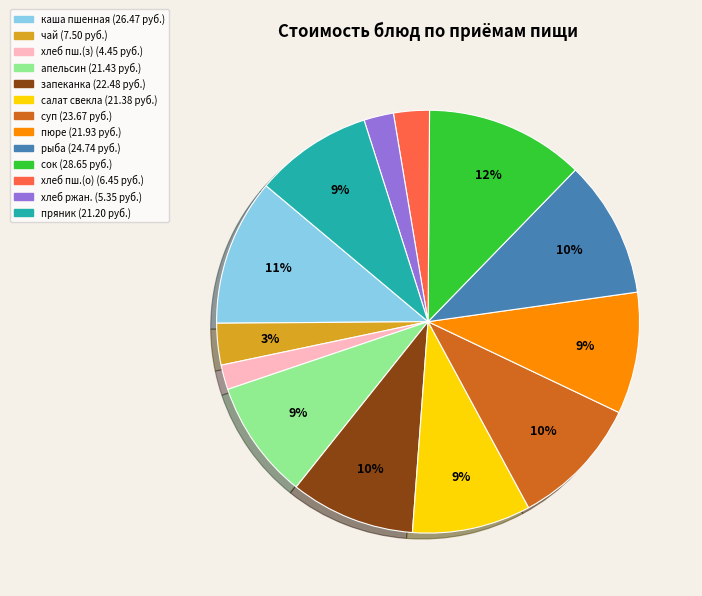

Does any single category account for the majority?

No